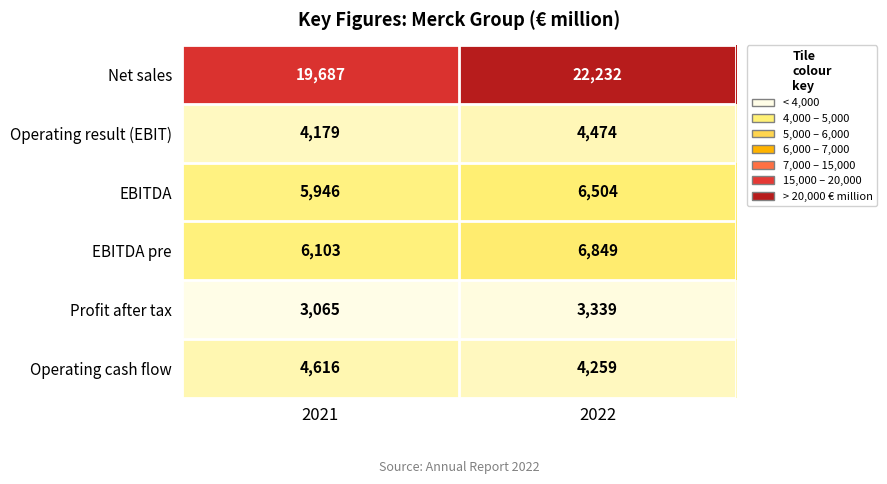

What is the highest value of the Operating cash flow series?

4616